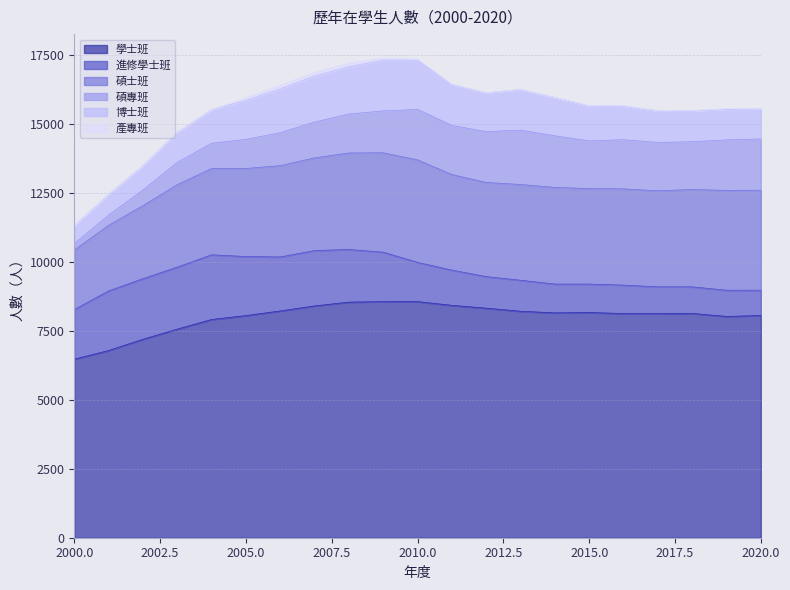

What is the maximum value for 學士班?

8559